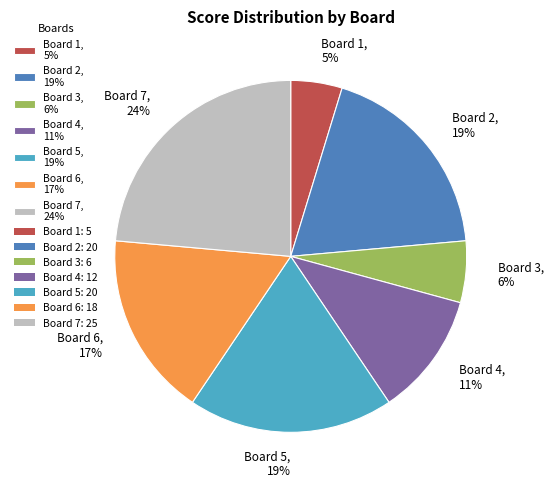

Approximately how many times larger is the value at Board 2, 19% compared to Board 5, 19%?

1.0